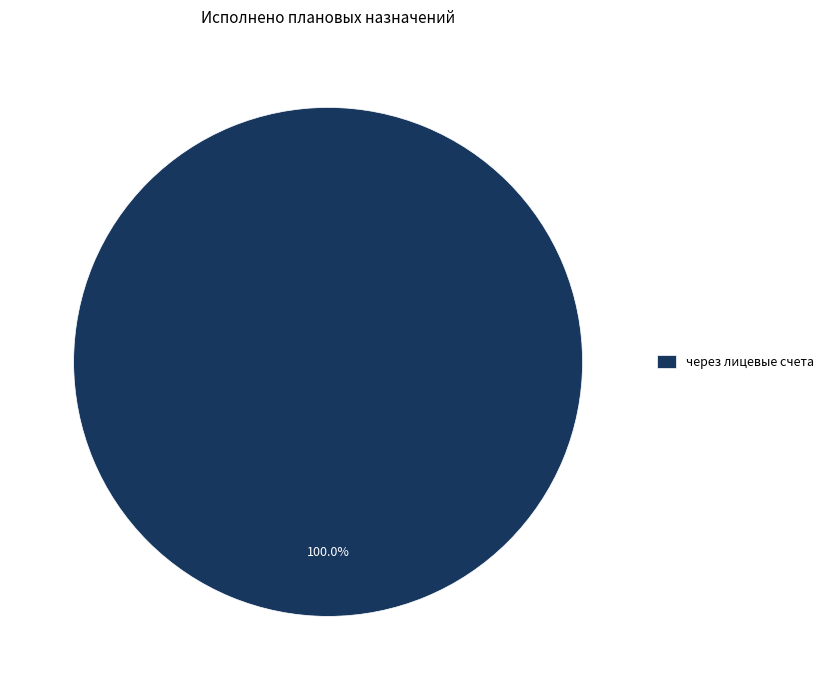

Rank the categories by value from highest to lowest.

через лицевые счета